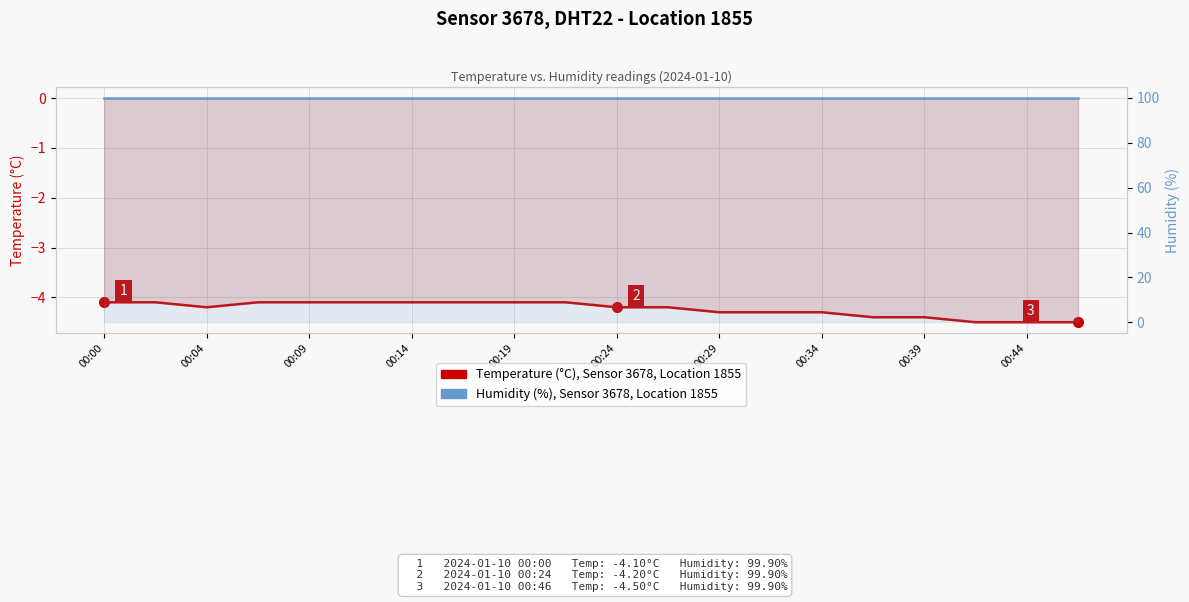

The value of Humidity (%), Sensor 3678 at 00:44 is 38.2. True or false?

False